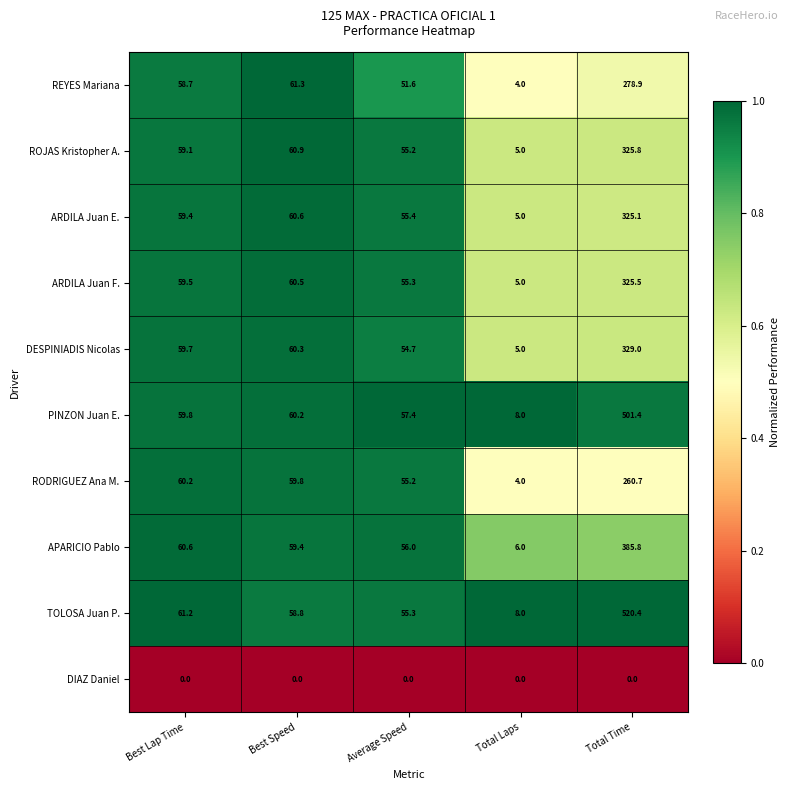

Between Best Speed and Total Time, which series saw the biggest shift?

TOLOSA Juan P.